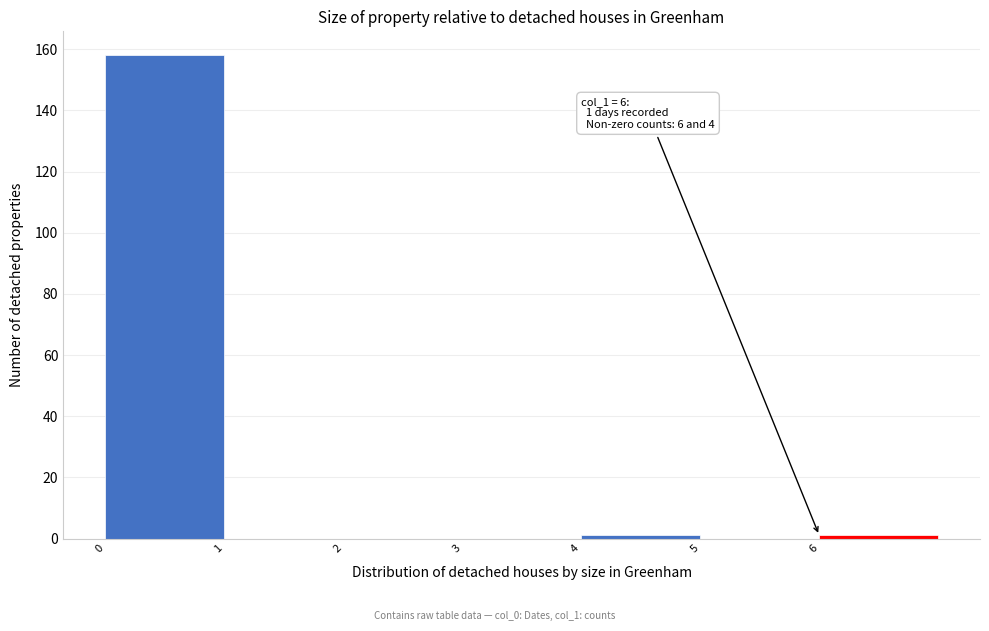

Which range on the x-axis has the tallest bar?

0 to 1